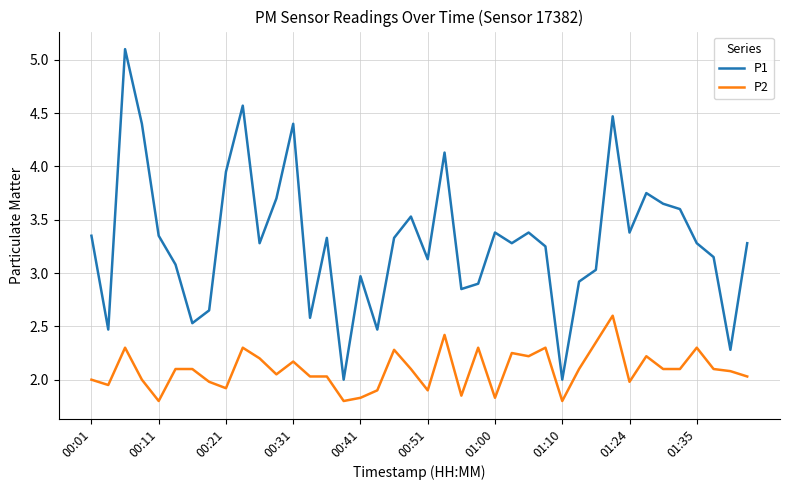

What is the smallest value displayed?

1.8